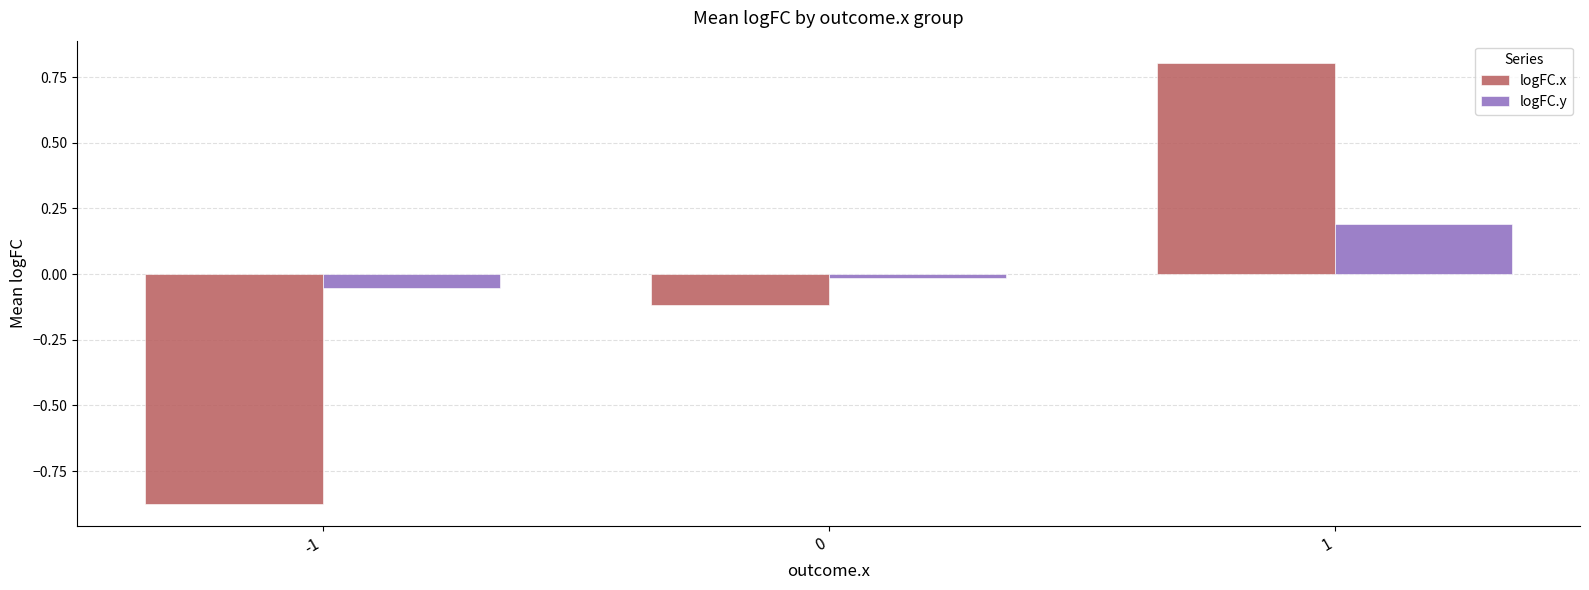

Rank the series by their average value, from highest to lowest.

logFC.y, logFC.x